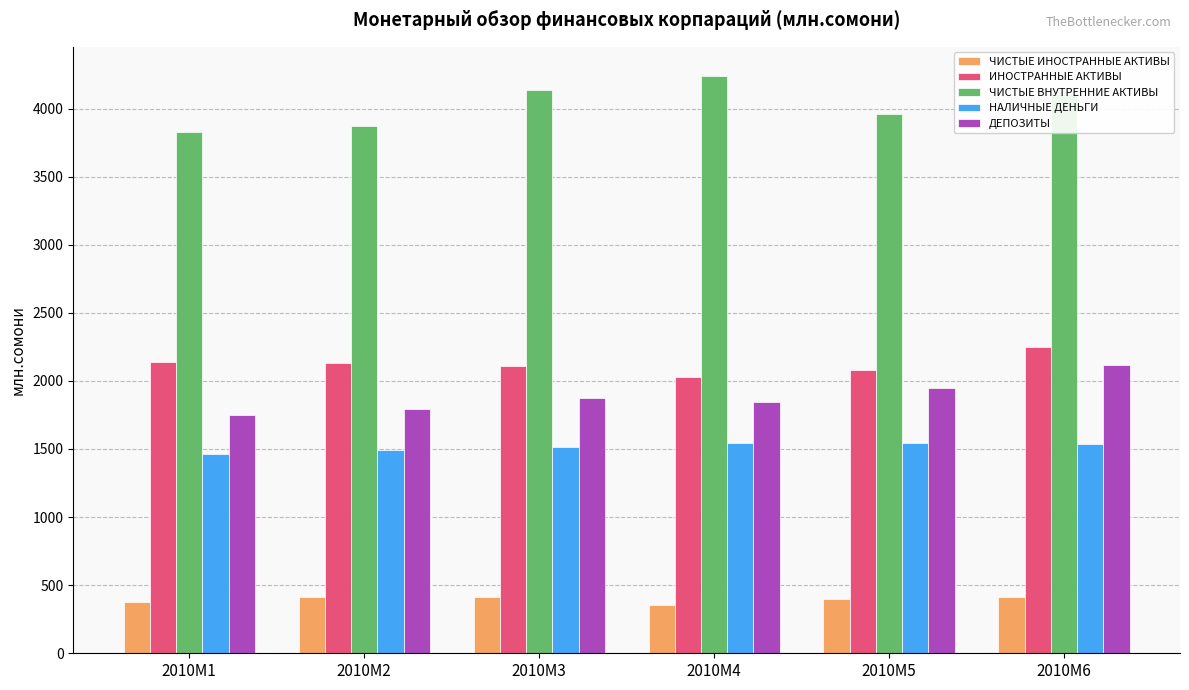

At which category is the sum across all series the highest?

2010M6